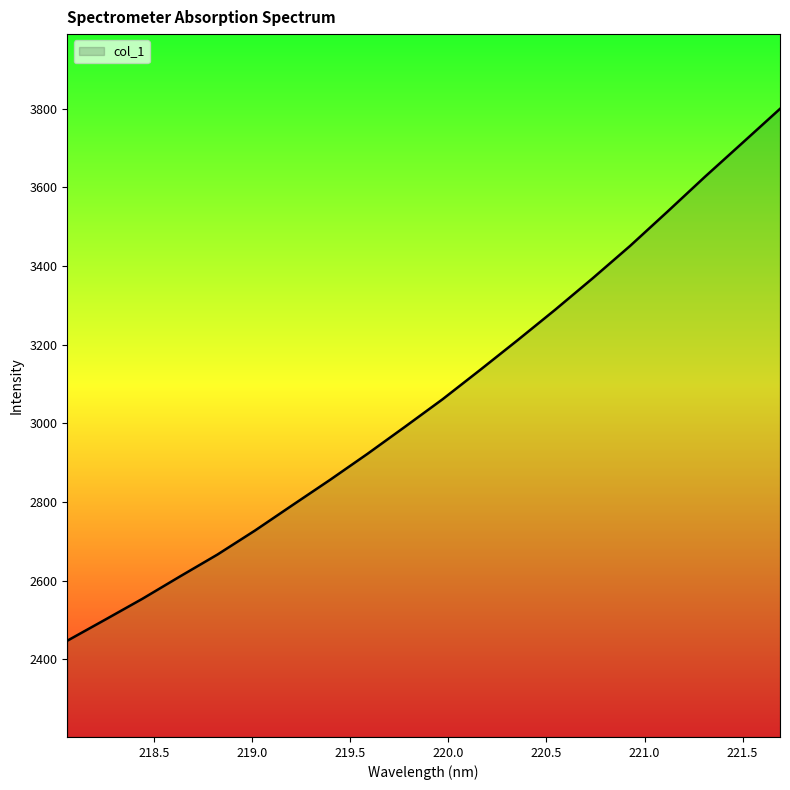

What is the maximum value shown in the chart?

3799.6